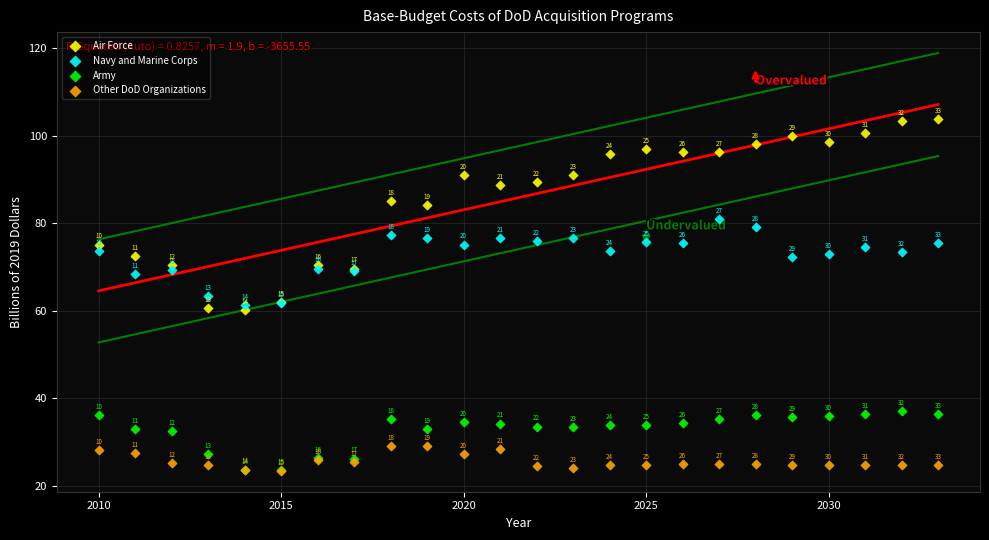

In the Other DoD Organizations series, what Y value is closest to 26?

25.8